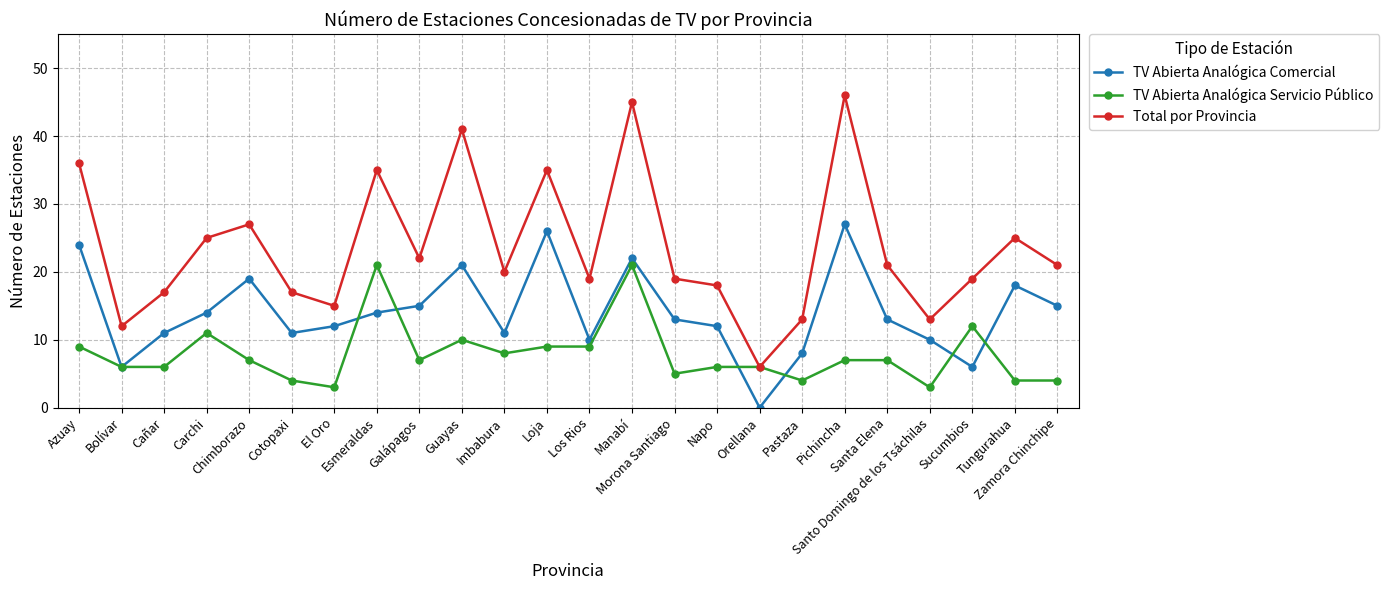

Which series has the largest total across all categories?

Total por Provincia